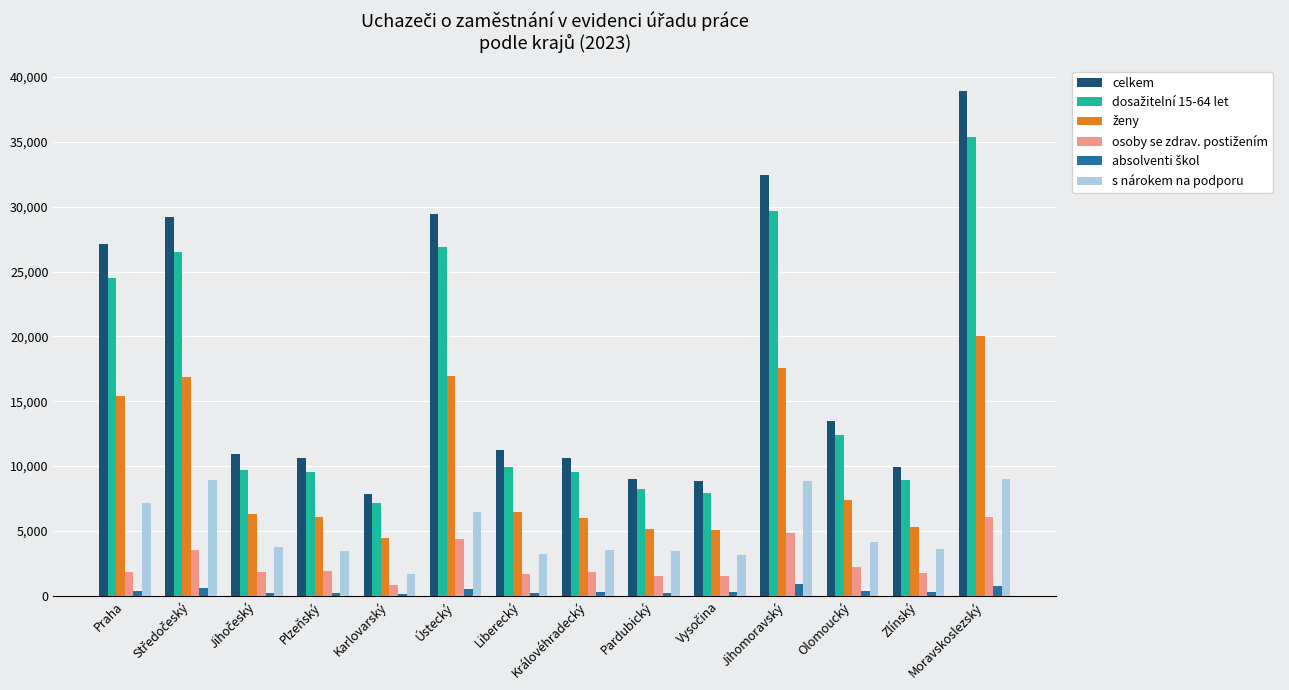

At which category is the sum across all series the highest?

Moravskoslezský